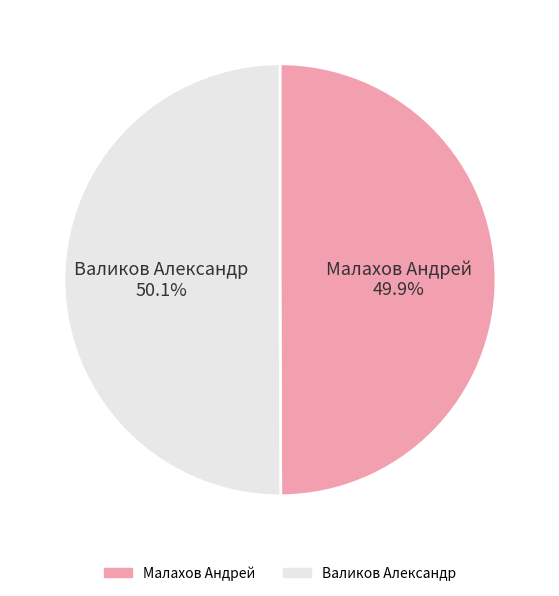

Is the sum of Валиков Александр and Малахов Андрей greater than half?

Yes